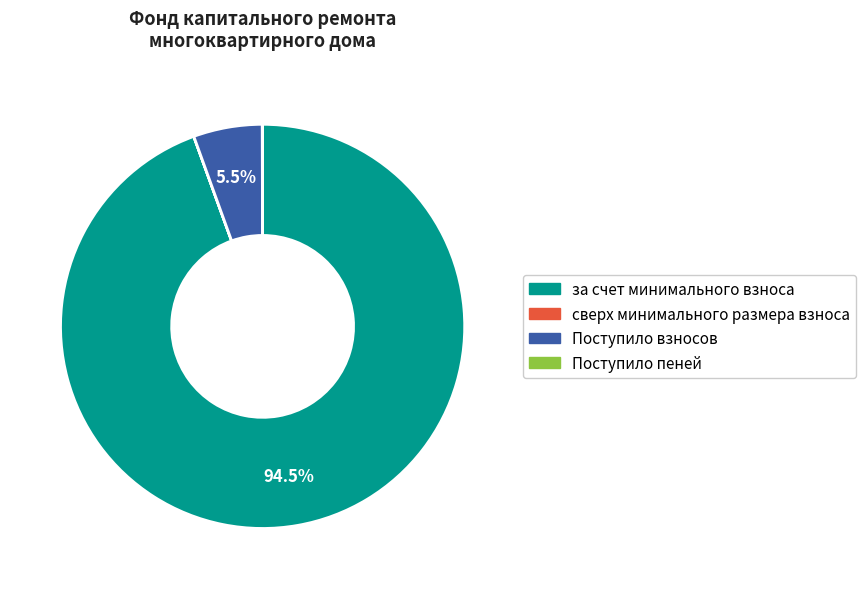

What is the largest slice in the pie chart?

за счет минимального взноса